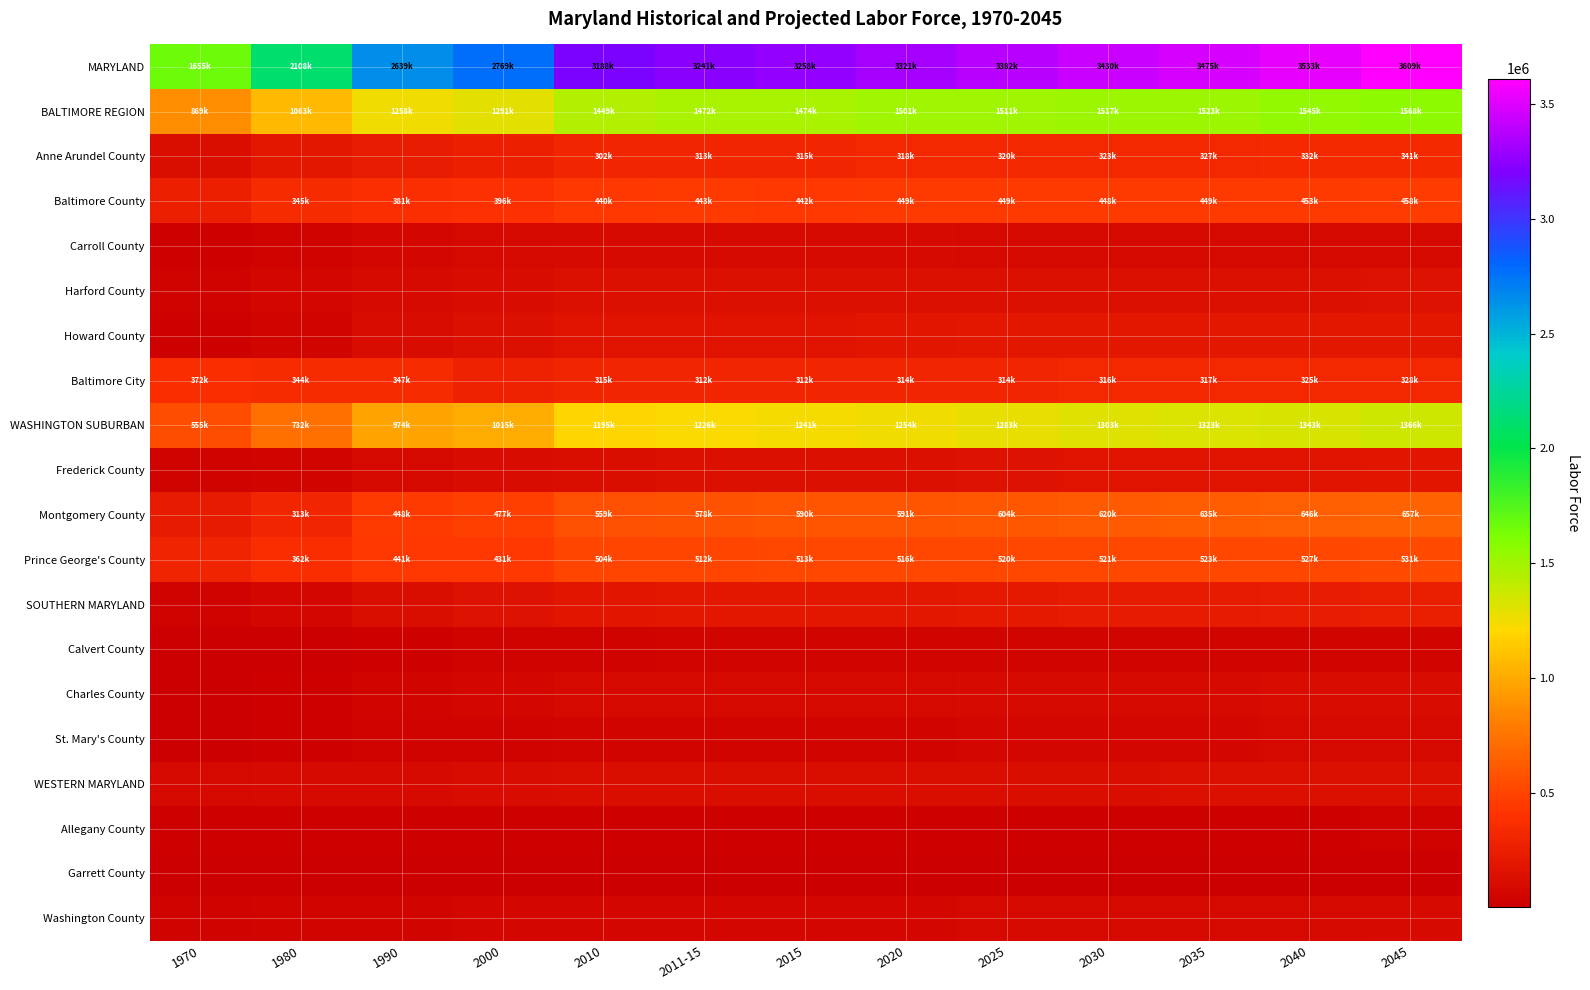

Reading left to right, extract all data points from this chart.

MARYLAND: 1970=1655695	1980=2108296	1990=2639896	2000=2769525	2010=3188720	2011-15=3241222	2015=3258460	2020=3321570	2025=3382370	2030=3430500	2035=3475790	2040=3533870	2045=3609310
BALTIMORE REGION: 1970=869430	1980=1063739	1990=1258417	2000=1291461	2010=1449950	2011-15=1472154	2015=1474300	2020=1501460	2025=1511350	2030=1517100	2035=1523340	2040=1545440	2045=1568750
Anne Arundel County: 1970=127080	1980=191378	1990=245789	2000=269772	2010=302650	2011-15=313957	2015=315280	2020=318310	2025=320520	2030=323520	2035=327600	2040=332930	2045=341480
Baltimore County: 1970=268805	1980=345198	1990=381531	2000=396897	2010=440380	2011-15=443256	2015=442800	2020=449140	2025=449760	2030=448850	2035=449980	2040=453810	2045=458610
Carroll County: 1970=27898	1980=46998	1990=67905	2000=80767	2010=92050	2011-15=92580	2015=91760	2020=91770	2025=90430	2030=88470	2035=86980	2040=87000	2045=88880
Harford County: 1970=48407	1980=71948	1990=102019	2000=116981	2010=136050	2011-15=137422	2015=136880	2020=139720	2025=141000	2030=141530	2035=143300	2040=146650	2045=150000
Howard County: 1970=25042	1980=63233	1990=113580	2000=139885	2010=163520	2011-15=172916	2015=175500	2020=188040	2025=195200	2030=197850	2035=197750	2040=199290	2045=201110
Baltimore City: 1970=372198	1980=344984	1990=347593	2000=287159	2010=315300	2011-15=312023	2015=312080	2020=314480	2025=314440	2030=316880	2035=317730	2040=325760	2045=328670
WASHINGTON SUBURBAN: 1970=555006	1980=732347	1990=974337	2000=1015394	2010=1195760	2011-15=1226582	2015=1241700	2020=1254140	2025=1283020	2030=1303410	2035=1323920	2040=1343050	2045=1366120
Frederick County: 1970=35403	1980=56743	1990=84253	2000=107151	2010=131570	2011-15=135571	2015=137280	2020=145560	2025=158340	2030=161970	2035=165230	2040=169770	2045=177500
Montgomery County: 1970=226791	1980=313248	1990=448284	2000=477123	2010=559430	2011-15=578584	2015=590440	2020=591890	2025=604120	2030=620180	2035=635030	2040=646140	2045=657430
Prince George's County: 1970=292812	1980=362356	1990=441800	2000=431120	2010=504760	2011-15=512427	2015=513980	2020=516690	2025=520560	2030=521260	2035=523660	2040=527140	2045=531190
SOUTHERN MARYLAND: 1970=43407	1980=76632	1990=125680	2000=150356	2010=187170	2011-15=191149	2015=192380	2020=203470	2025=212010	2030=222460	2035=231630	2040=237510	2045=248720
Calvert County: 1970=7521	1980=15564	1990=28047	2000=39341	2010=48980	2011-15=49795	2015=49790	2020=51500	2025=51810	2030=51260	2035=50770	2040=51050	2045=51930
Charles County: 1970=17482	1980=33692	1990=56587	2000=64983	2010=81600	2011-15=82877	2015=83470	2020=88850	2025=92880	2030=98650	2035=105230	2040=107570	2045=113740
St. Mary's County: 1970=18404	1980=27376	1990=41046	2000=46032	2010=56590	2011-15=58477	2015=59120	2020=63120	2025=67320	2030=72550	2035=75630	2040=78890	2045=83050
WESTERN MARYLAND: 1970=79576	1980=96095	1990=104508	2000=110562	2010=124550	2011-15=122022	2015=121250	2020=125900	2025=129320	2030=132030	2035=134280	2040=137640	2045=142520
Allegany County: 1970=30522	1980=33105	1990=32439	2000=32996	2010=34080	2011-15=33126	2015=32500	2020=33970	2025=33570	2030=33810	2035=34030	2040=34500	2045=35130
Garrett County: 1970=6975	1980=10605	1990=12700	2000=13852	2010=14860	2011-15=14870	2015=14540	2020=14820	2025=14950	2030=14900	2035=14800	2040=14830	2045=14990
Washington County: 1970=42079	1980=52385	1990=59369	2000=63714	2010=75610	2011-15=74026	2015=74210	2020=77110	2025=80800	2030=83320	2035=85450	2040=88310	2045=92400